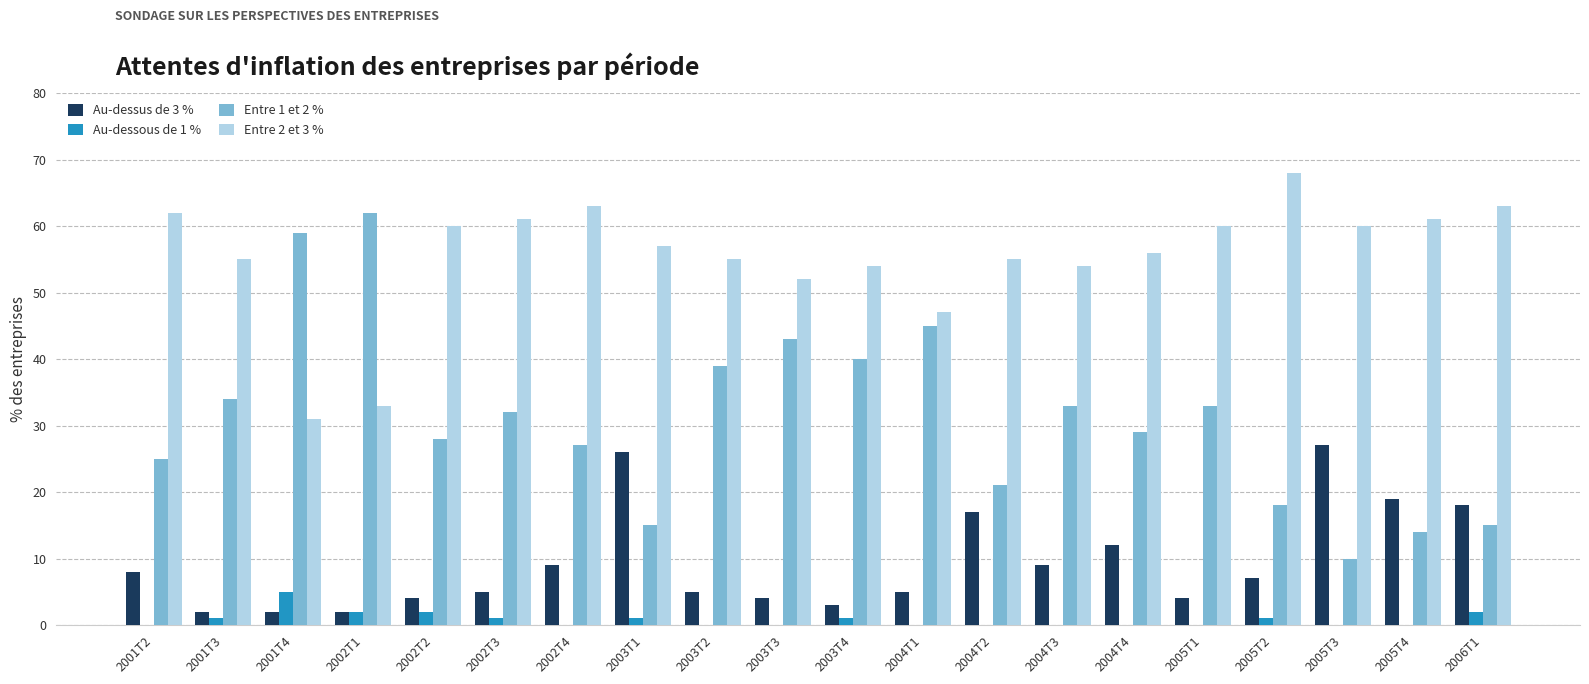

Reading left to right, what are all the values shown in this chart?

Au-dessus de 3 %: 2001T2=8	2001T3=2	2001T4=2	2002T1=2	2002T2=4	2002T3=5	2002T4=9	2003T1=26	2003T2=5	2003T3=4	2003T4=3	2004T1=5	2004T2=17	2004T3=9	2004T4=12	2005T1=4	2005T2=7	2005T3=27	2005T4=19	2006T1=18
Au-dessous de 1 %: 2001T2=0	2001T3=1	2001T4=5	2002T1=2	2002T2=2	2002T3=1	2002T4=0	2003T1=1	2003T2=0	2003T3=0	2003T4=1	2004T1=0	2004T2=0	2004T3=0	2004T4=0	2005T1=0	2005T2=1	2005T3=0	2005T4=0	2006T1=2
Entre 1 et 2 %: 2001T2=25	2001T3=34	2001T4=59	2002T1=62	2002T2=28	2002T3=32	2002T4=27	2003T1=15	2003T2=39	2003T3=43	2003T4=40	2004T1=45	2004T2=21	2004T3=33	2004T4=29	2005T1=33	2005T2=18	2005T3=10	2005T4=14	2006T1=15
Entre 2 et 3 %: 2001T2=62	2001T3=55	2001T4=31	2002T1=33	2002T2=60	2002T3=61	2002T4=63	2003T1=57	2003T2=55	2003T3=52	2003T4=54	2004T1=47	2004T2=55	2004T3=54	2004T4=56	2005T1=60	2005T2=68	2005T3=60	2005T4=61	2006T1=63